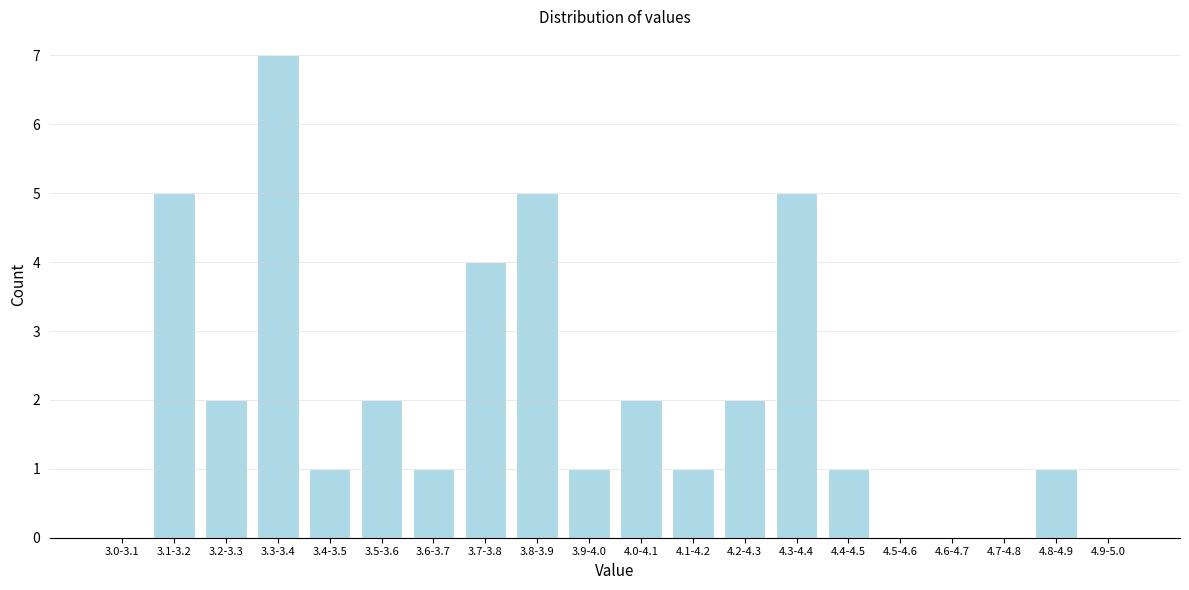

Reading left to right, list all the values displayed in this chart.

3.0-3.1=0	3.1-3.2=5	3.2-3.3=2	3.3-3.4=7	3.4-3.5=1	3.5-3.6=2	3.6-3.7=1	3.7-3.8=4	3.8-3.9=5	3.9-4.0=1	4.0-4.1=2	4.1-4.2=1	4.2-4.3=2	4.3-4.4=5	4.4-4.5=1	4.5-4.6=0	4.6-4.7=0	4.7-4.8=0	4.8-4.9=1	4.9-5.0=0